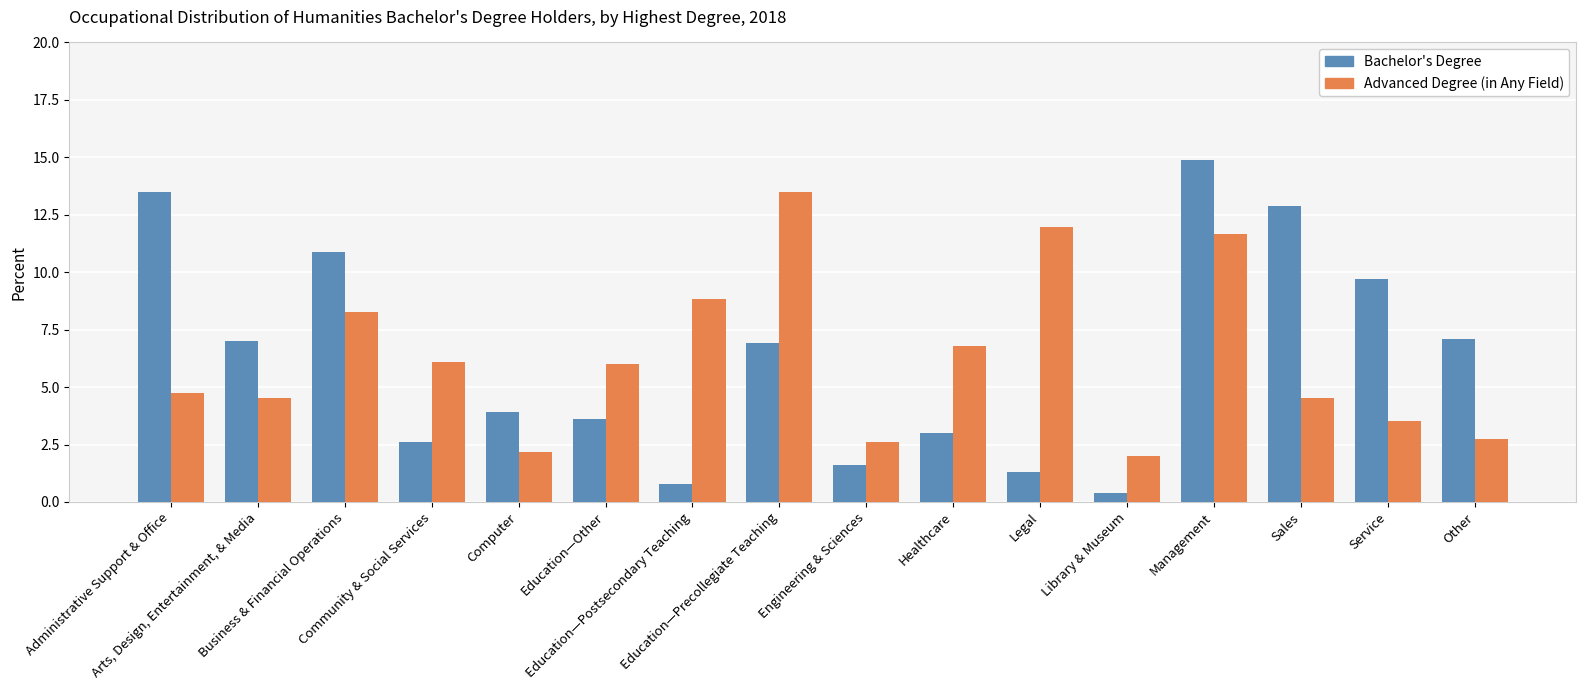

How many data points in Bachelor's Degree are less than 6?

8